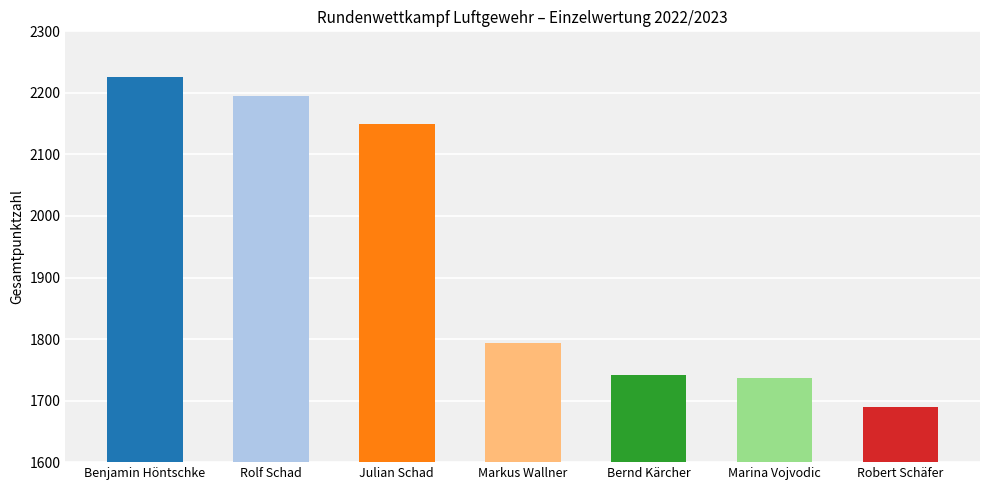

Is it true that the value at Robert Schäfer is 747?

False